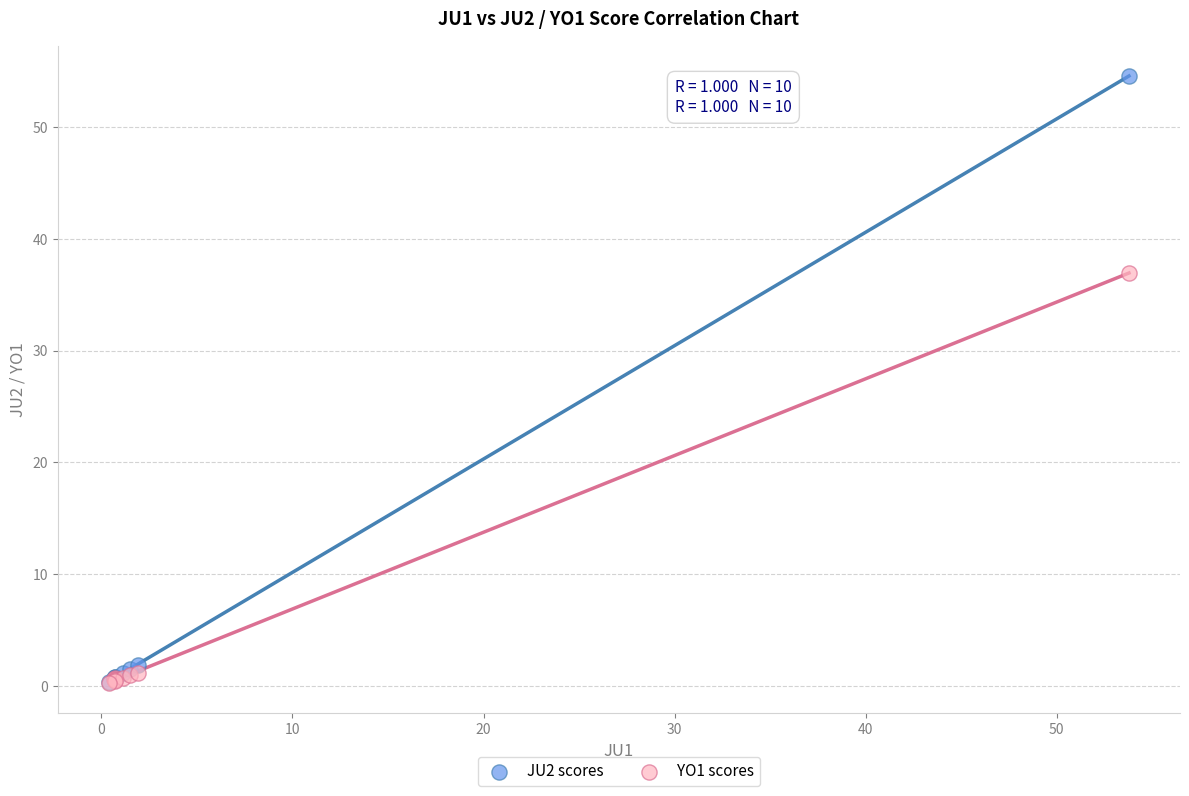

Which series has the largest Y range (max minus min)?

JU2 scores